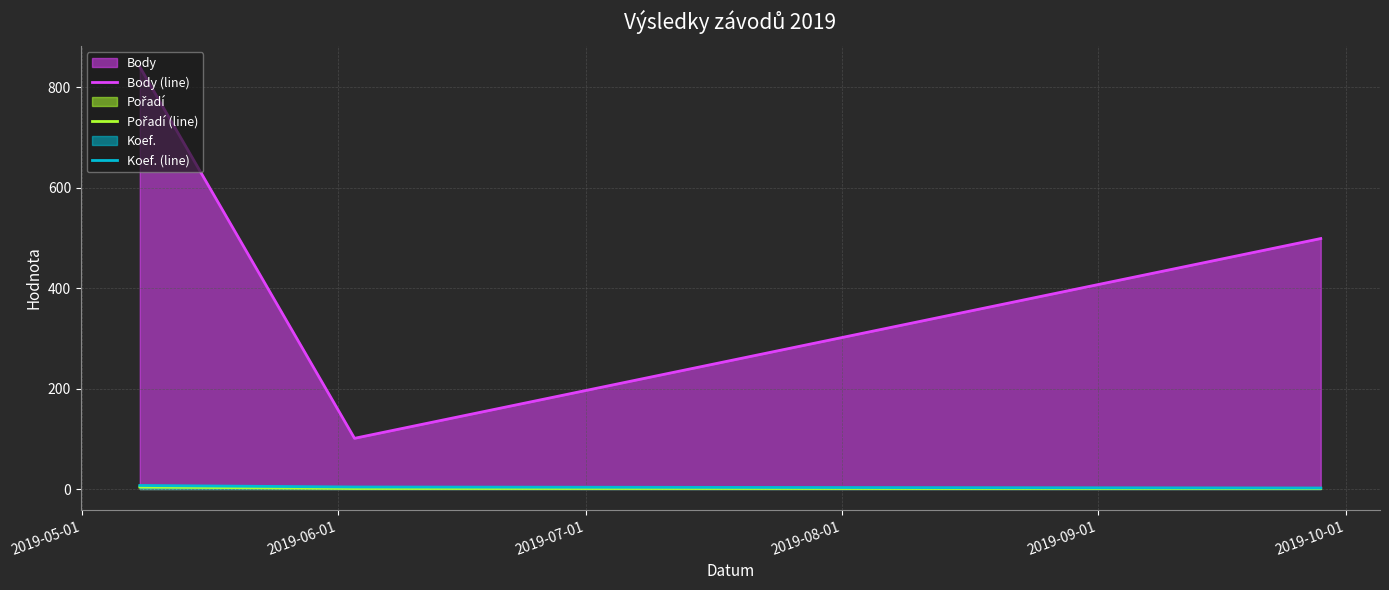

What is the maximum value for Body (line)?

841